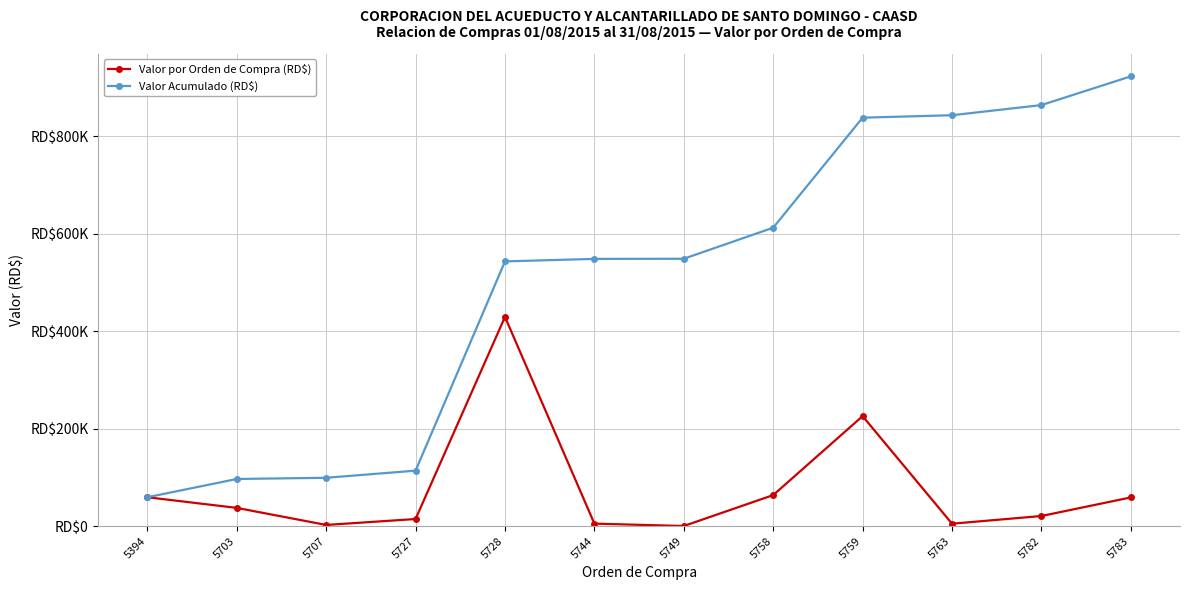

The Valor por Orden de Compra (RD$) series shows 59270.7 at 5394. True or false?

True